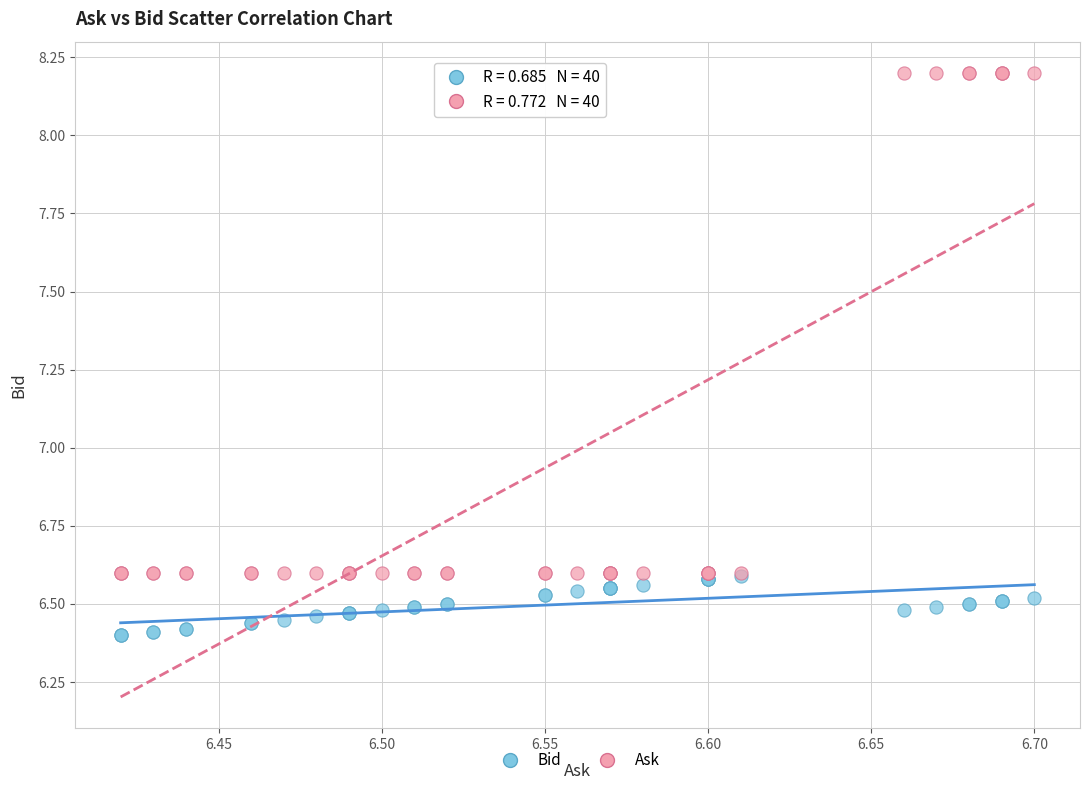

Which series has the largest Y range (max minus min)?

Ask